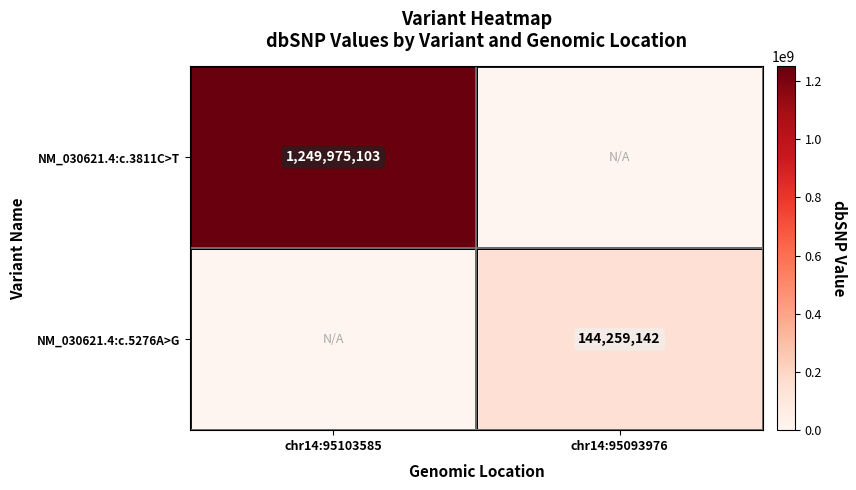

True or false: NM_030621.4:c.5276A>G has a value of 244556760 at chr14:95093976.

False